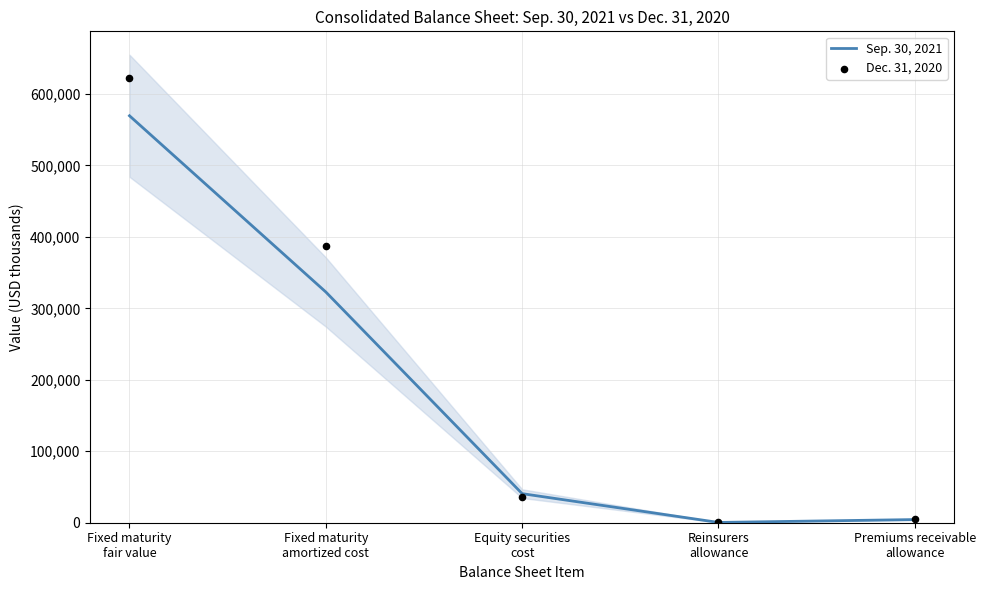

Which series contains the lowest Y value?

Sep. 30, 2021